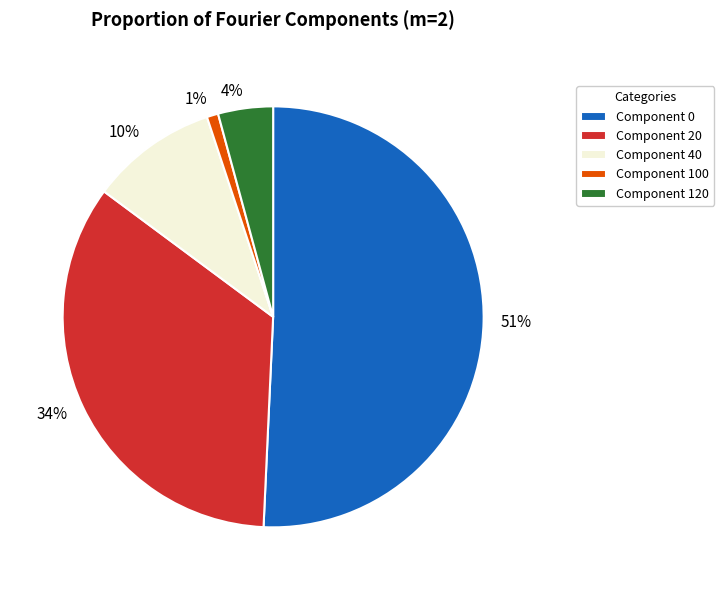

How many segments does this pie chart have?

5